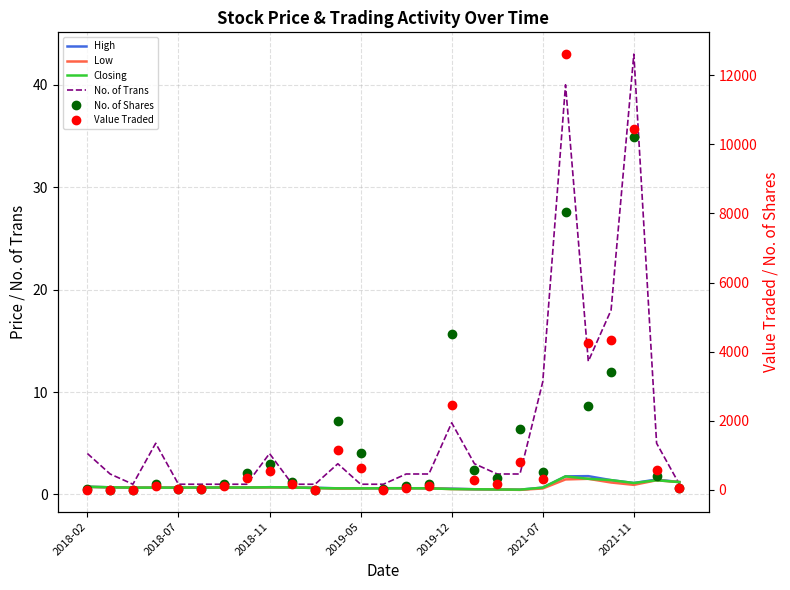

What are all the series names shown in the legend?

High, Low, Closing, No. of Trans, No. of Shares, Value Traded